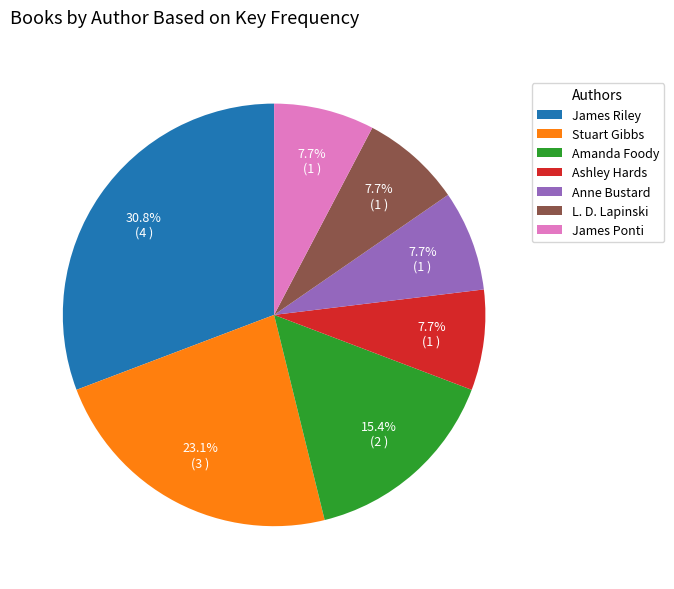

How many slices are in this pie chart?

7